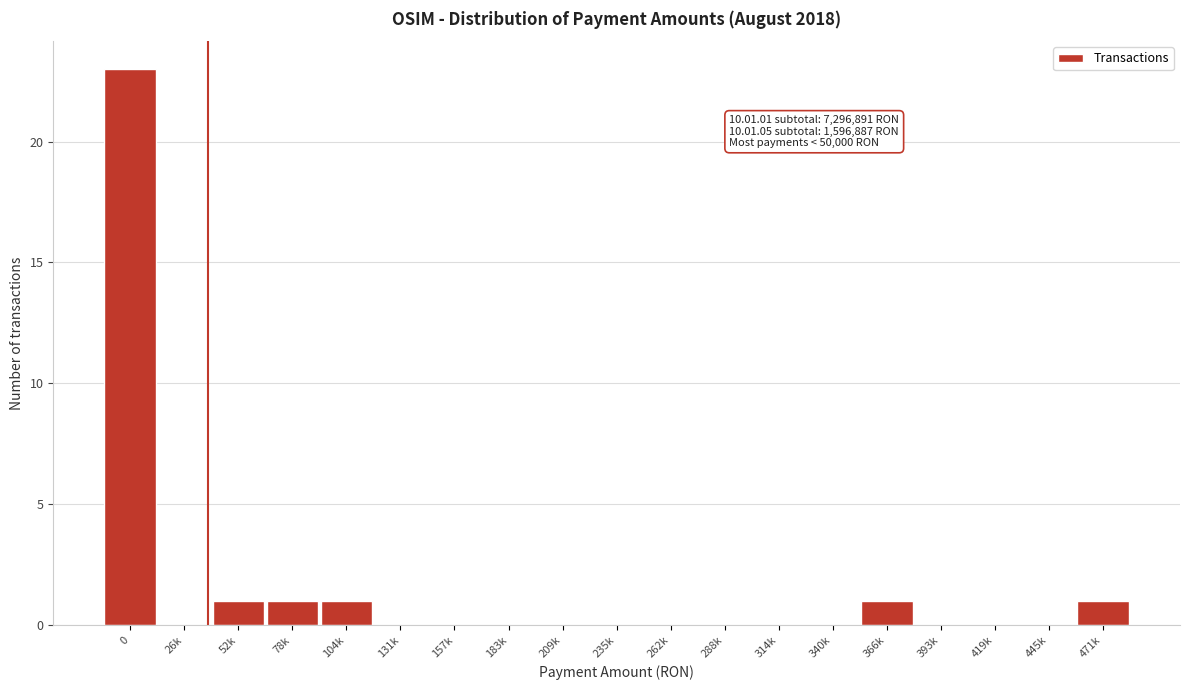

Reading left to right, what are all the values shown in this chart?

0=23	26k=0	52k=1	78k=1	104k=1	131k=0	157k=0	183k=0	209k=0	235k=0	262k=0	288k=0	314k=0	340k=0	366k=1	393k=0	419k=0	445k=0	471k=1